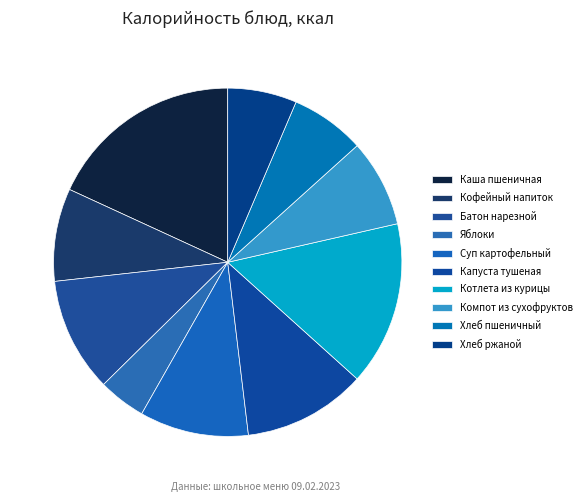

What is the smallest slice in the pie chart?

яблоки